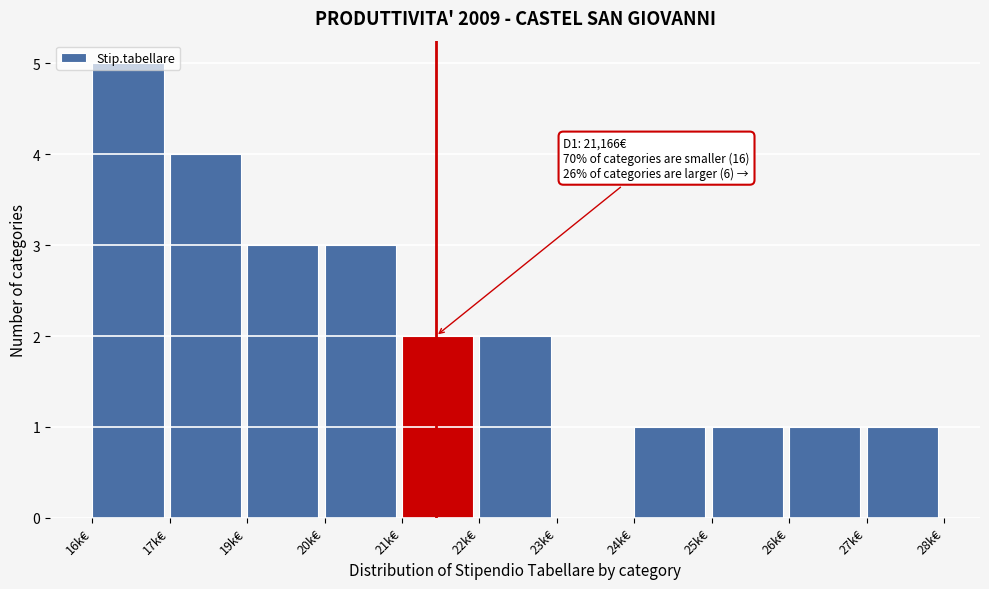

Which category has the highest value across all series?

16k€